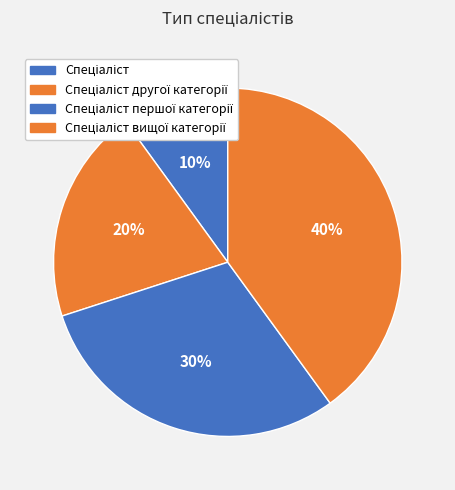

To the nearest percent, what is the difference between the Спеціаліст and Спеціаліст першої категорії slice percentages?

20%